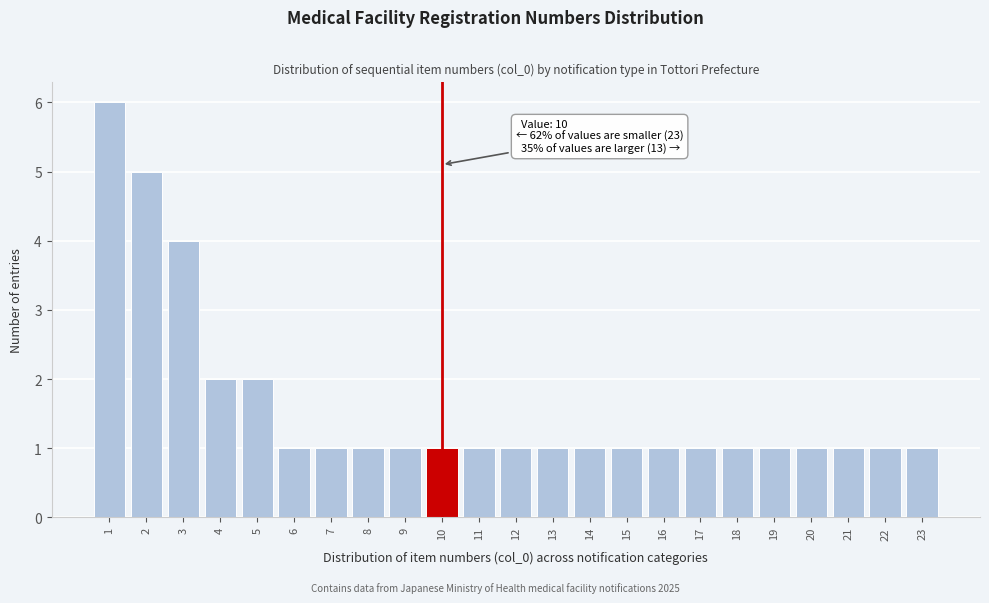

Which range on the x-axis has the tallest bar?

0.5 to 1.5